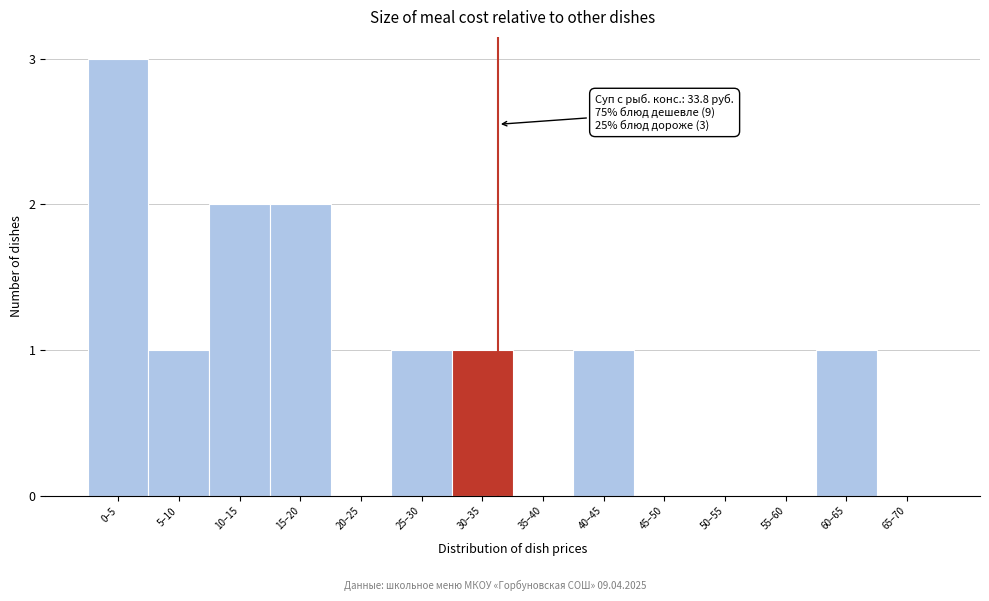

Reading right to left, list all the values displayed in this chart.

65–70=0	60–65=1	55–60=0	50–55=0	45–50=0	40–45=1	35–40=0	30–35=1	25–30=1	20–25=0	15–20=2	10–15=2	5–10=1	0–5=3